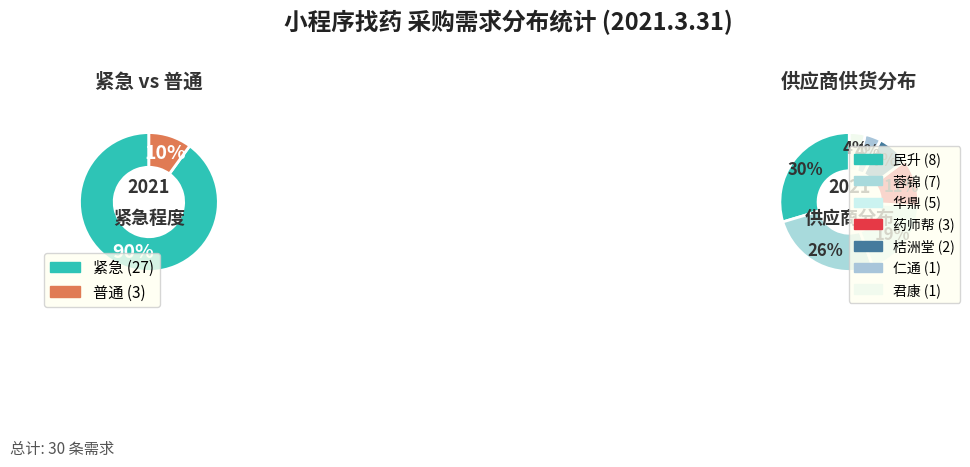

Rank the categories by value from highest to lowest.

紧急, 普通